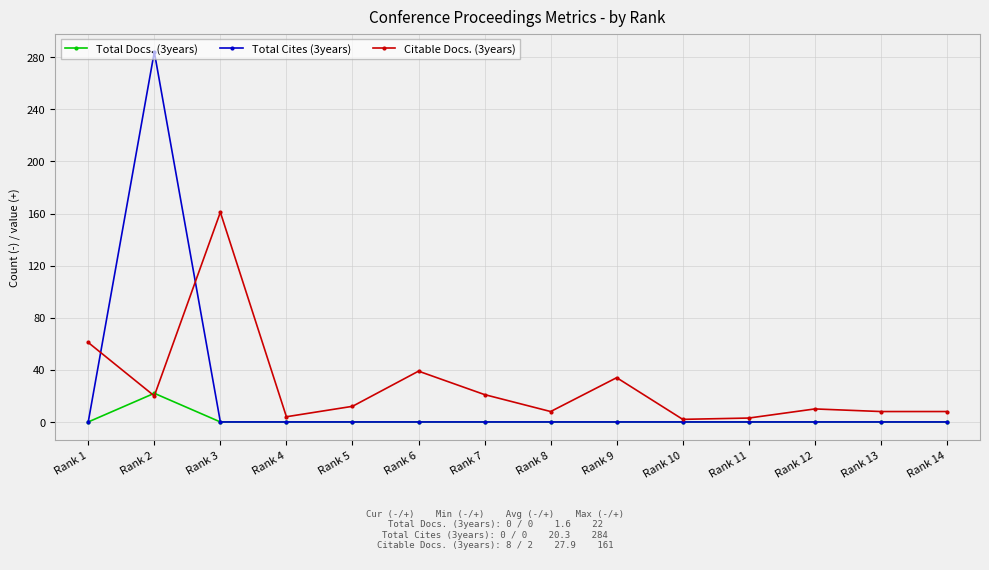

Where is the first local maximum for Total Cites (3years)?

Rank 2